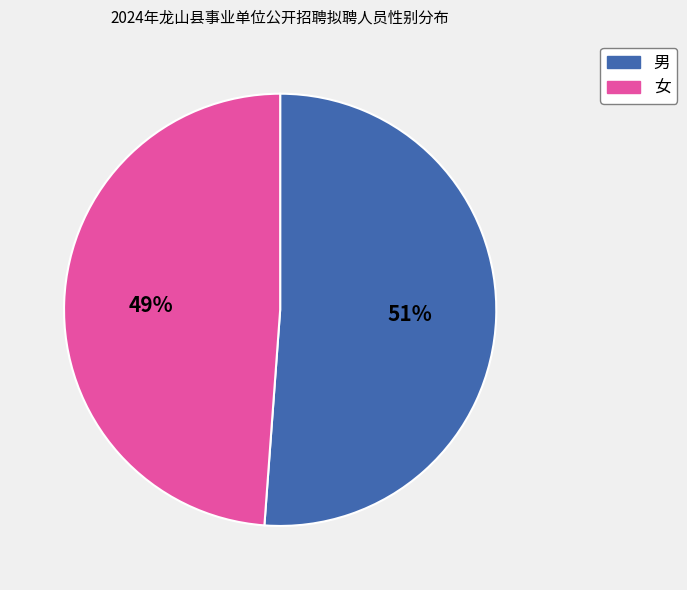

To the nearest percent, what is the average slice percentage?

50%